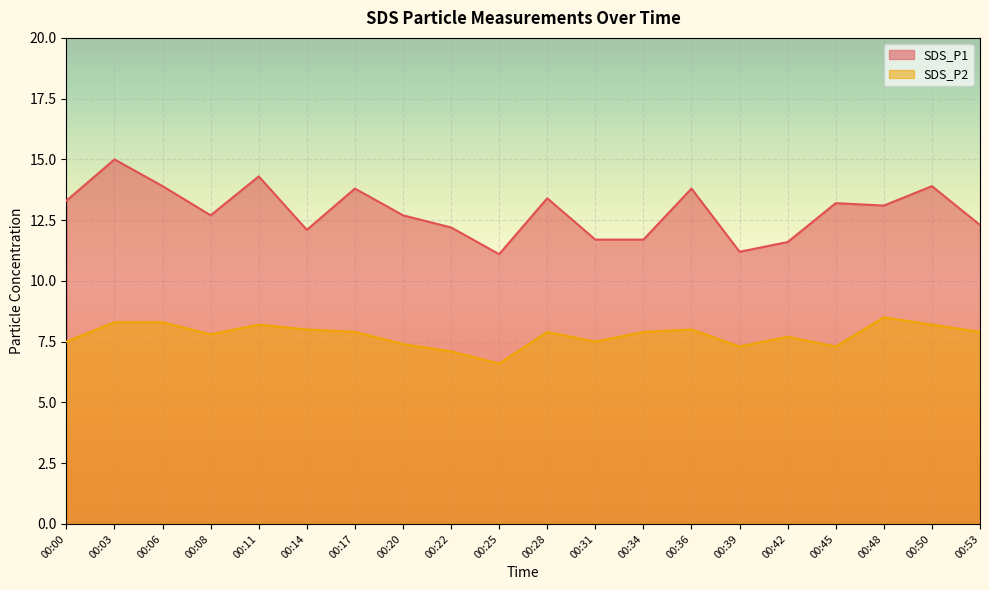

Reading right to left, extract all data points from this chart.

SDS_P1: 00:53=12.3	00:50=13.9	00:48=13.1	00:45=13.2	00:42=11.6	00:39=11.2	00:36=13.8	00:34=11.7	00:31=11.7	00:28=13.4	00:25=11.1	00:22=12.2	00:20=12.7	00:17=13.8	00:14=12.1	00:11=14.3	00:08=12.7	00:06=13.9	00:03=15.0	00:00=13.3
SDS_P2: 00:53=7.9	00:50=8.2	00:48=8.5	00:45=7.3	00:42=7.7	00:39=7.3	00:36=8.0	00:34=7.9	00:31=7.5	00:28=7.9	00:25=6.6	00:22=7.1	00:20=7.4	00:17=7.9	00:14=8.0	00:11=8.2	00:08=7.8	00:06=8.3	00:03=8.3	00:00=7.5